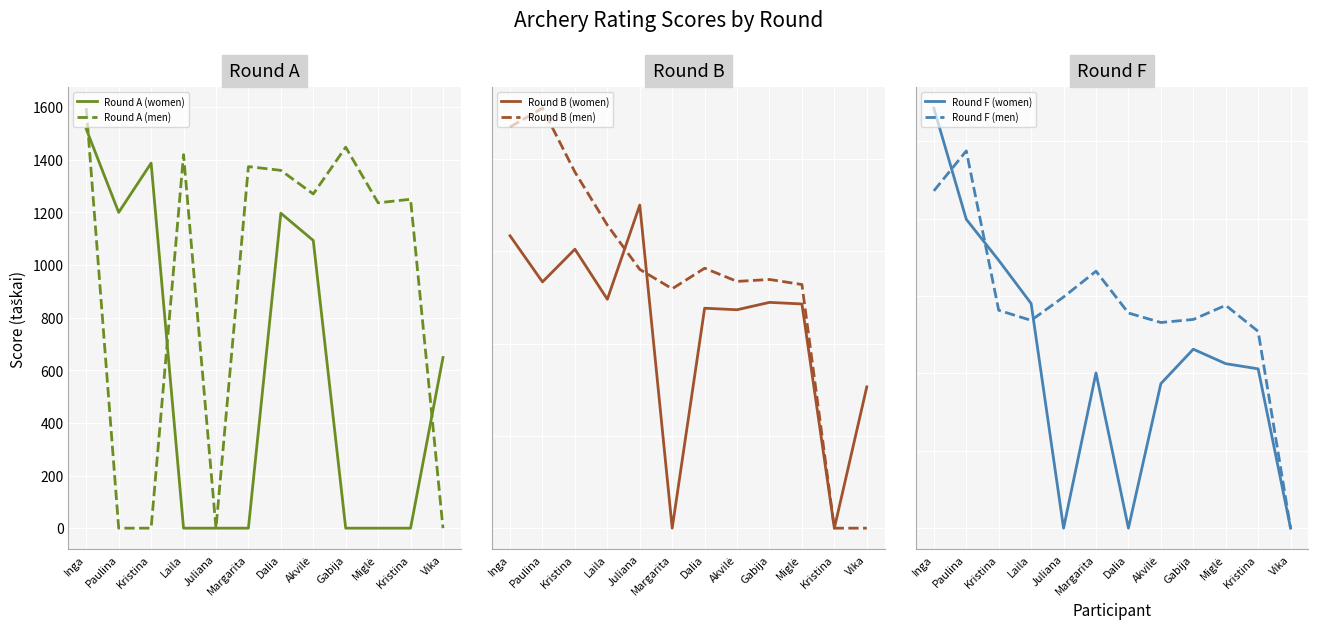

Where do Round A (men) and Round F (men) first cross each other?

Kristina and Laila